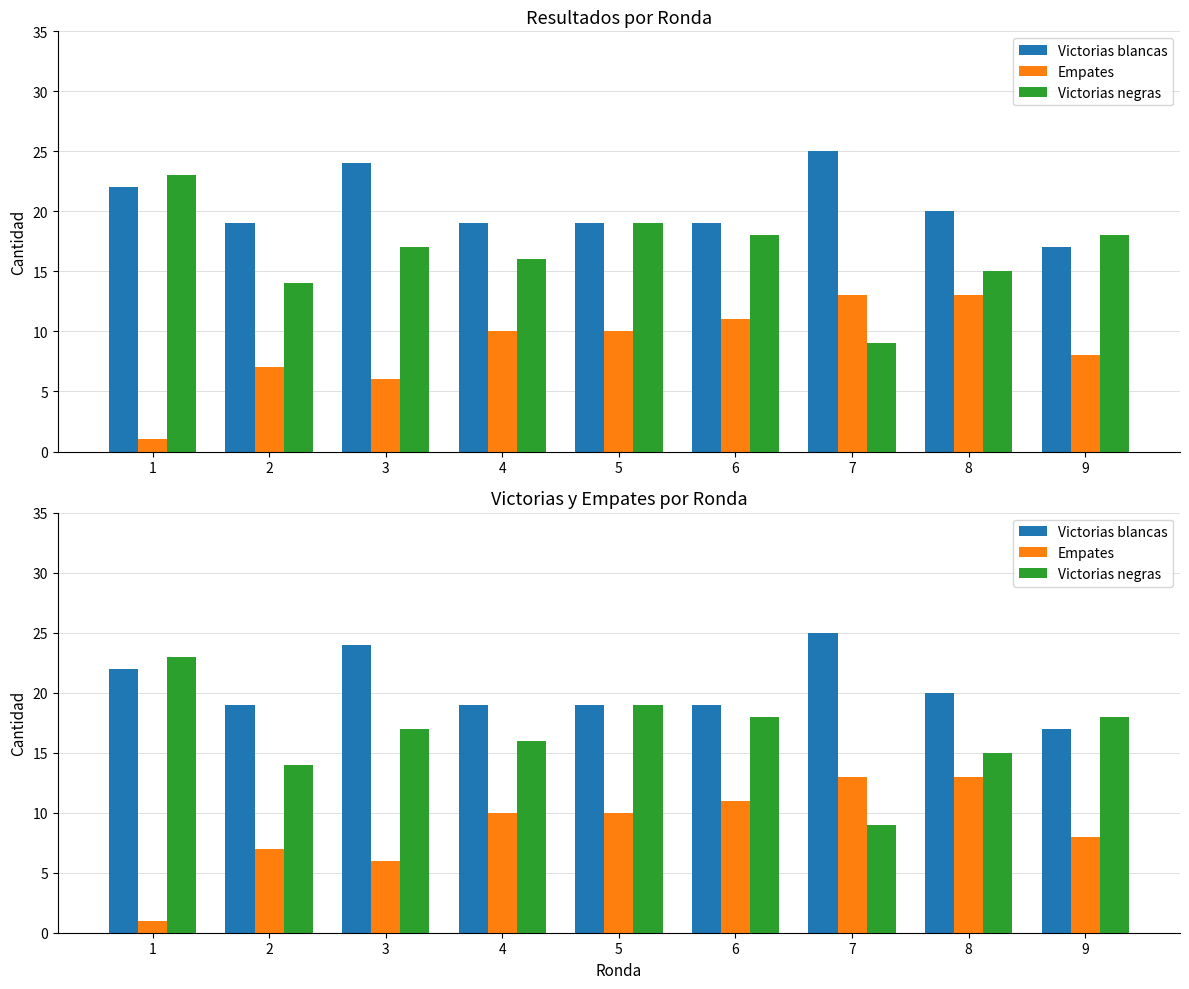

What is the value of the Victorias blancas bar at the 4th from the left?

19